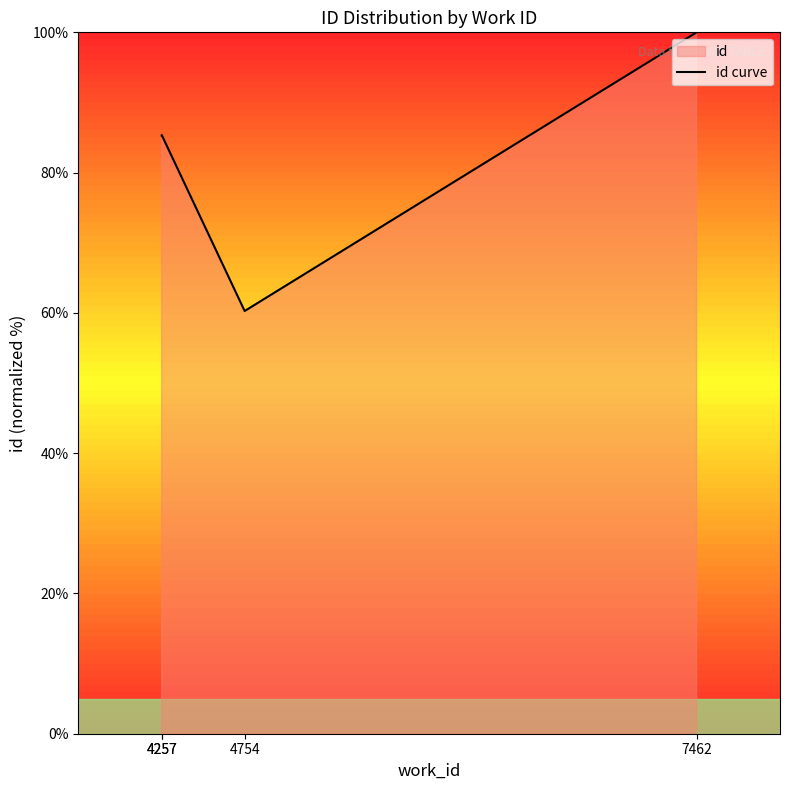

Rank the categories by value from lowest to highest.

4754, 4257, 4257, 7462